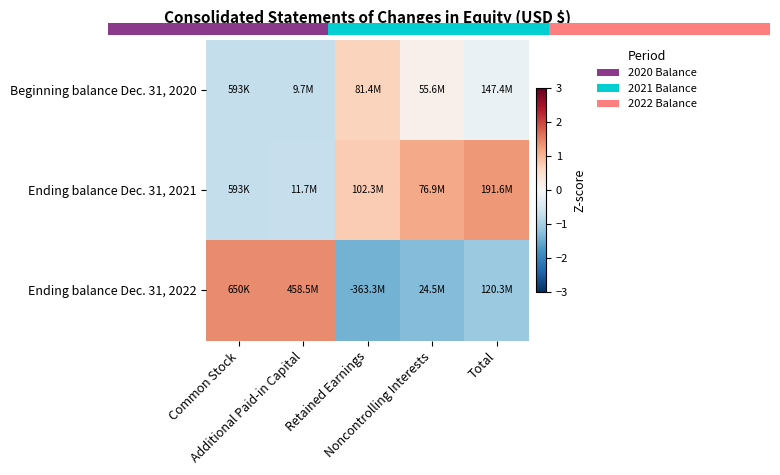

Where is Beginning balance Dec. 31, 2020 nearest to the value 0?

Noncontrolling Interests